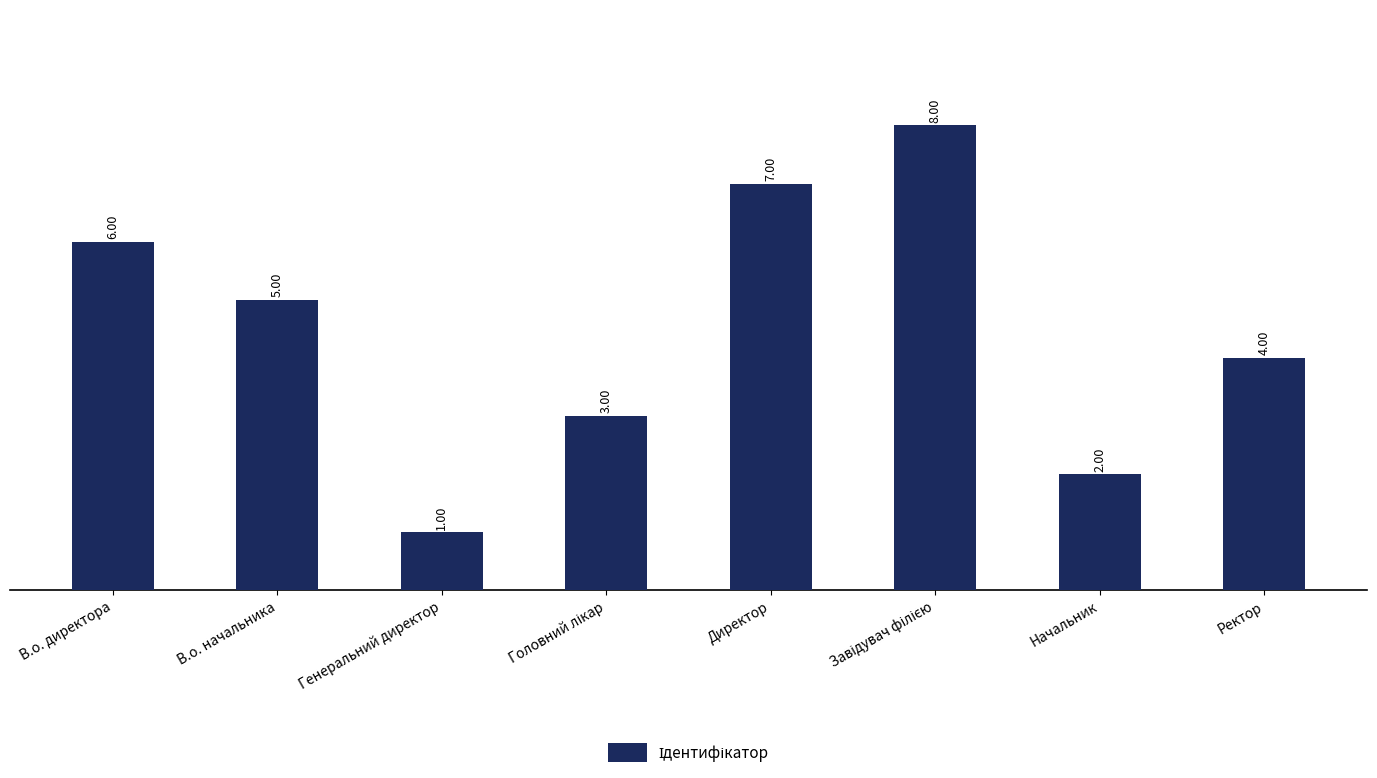

Which has a higher value, Директор or Генеральний директор?

Директор